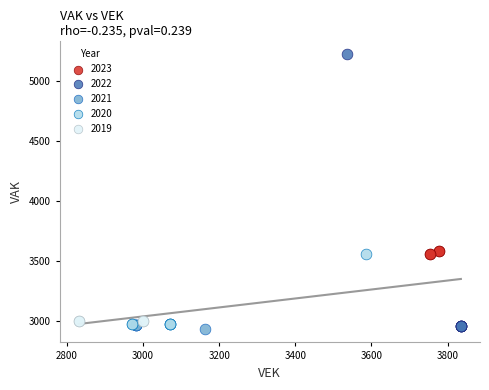

Which series has the widest spread of Y values?

2022